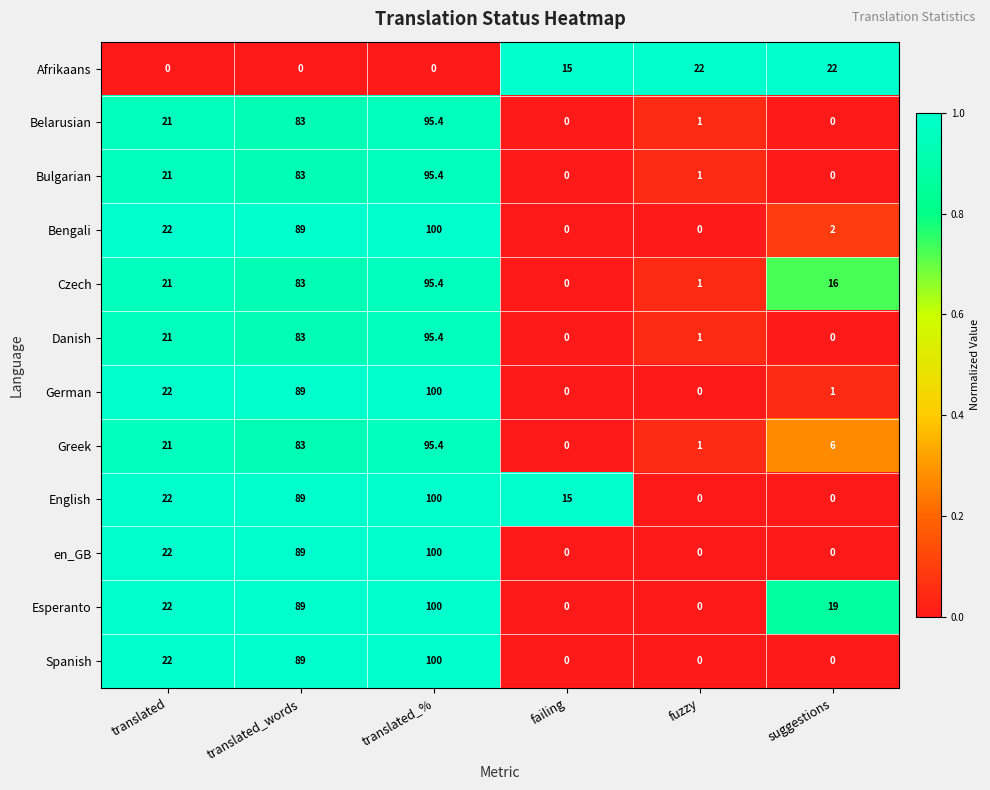

How many series are shown in this chart?

12